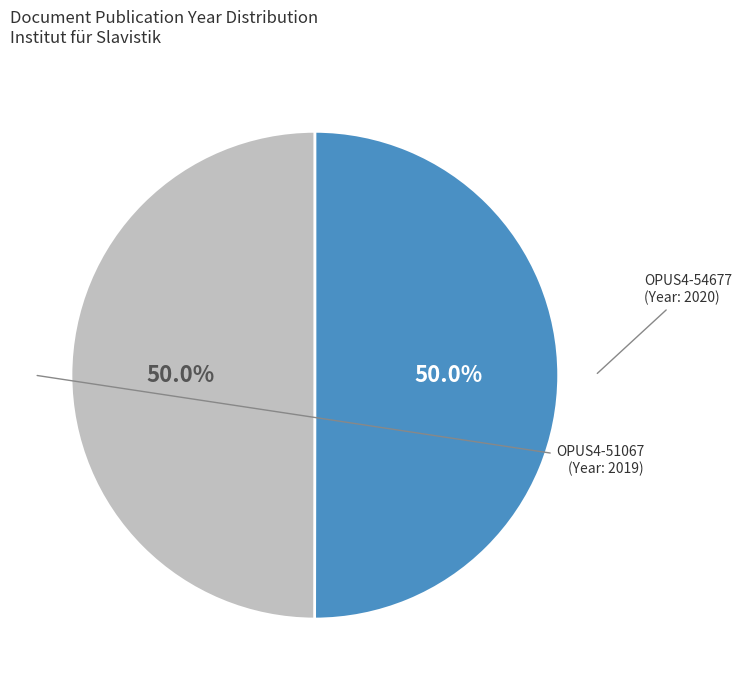

Is it true that OPUS4-54677 is 62% of the pie?

False